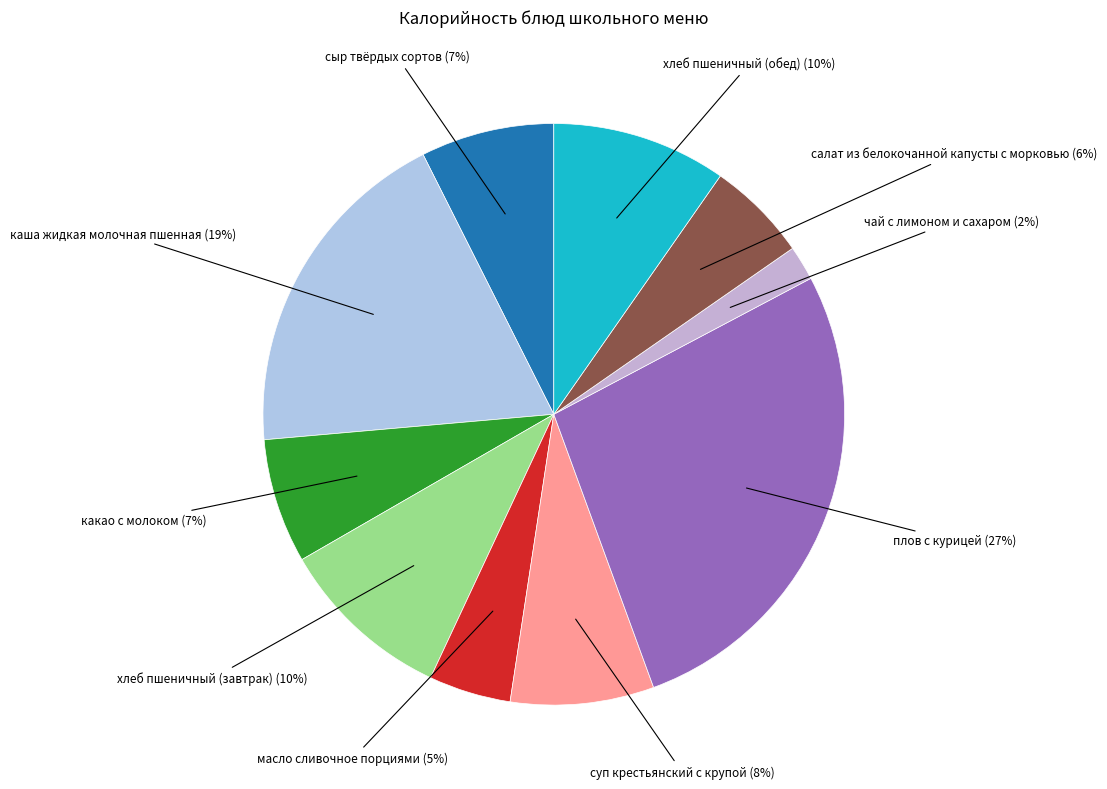

Combined, do сыр твёрдых сортов and хлеб пшеничный (завтрак) account for over 50%?

No